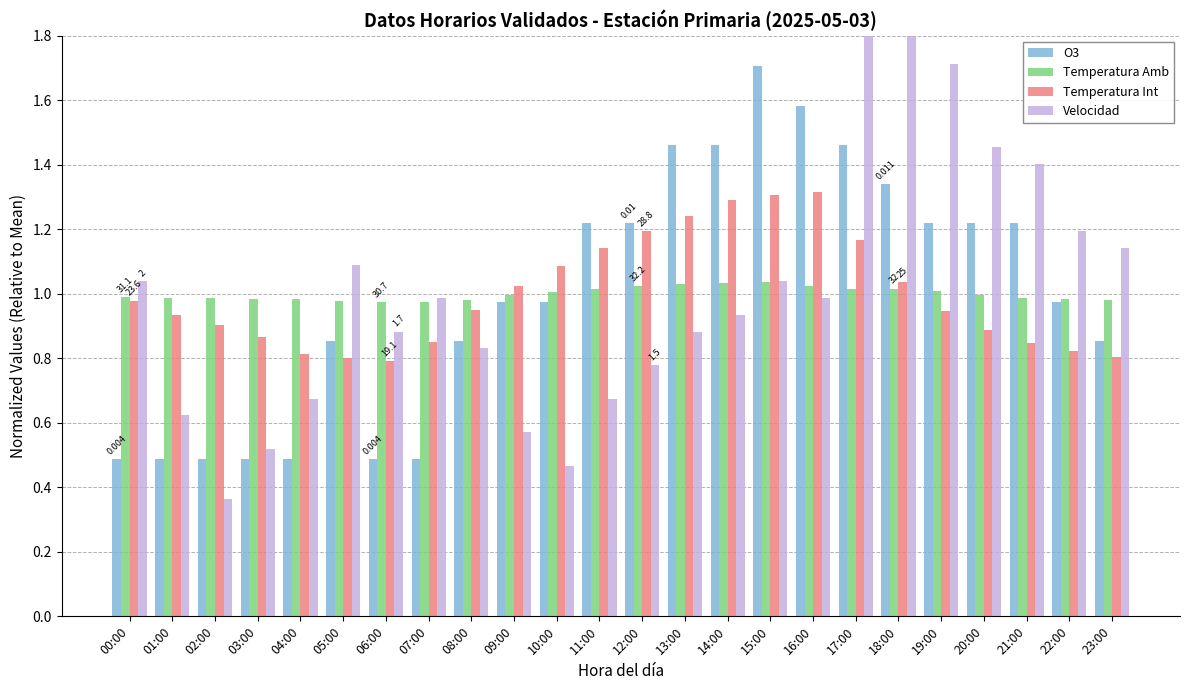

Which series has the largest total across all categories?

O3